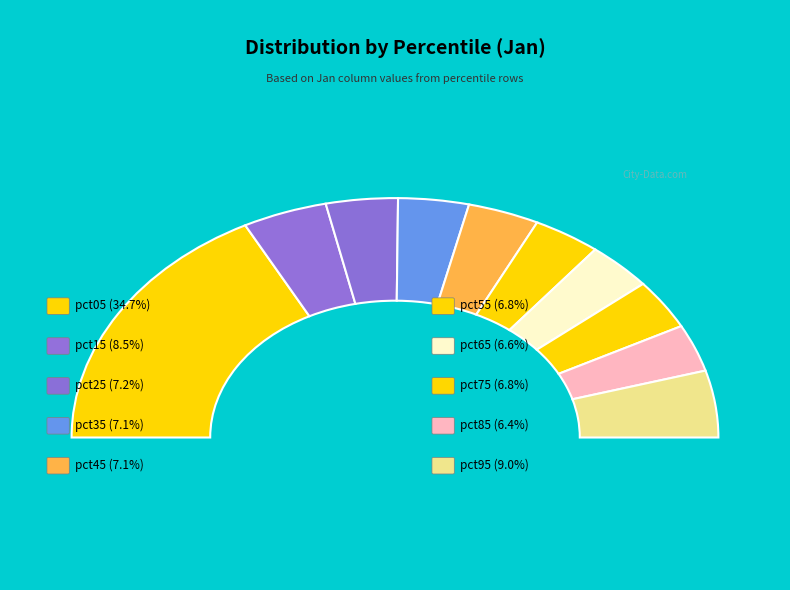

The pct45 slice represents 7% of the pie. True or false?

True